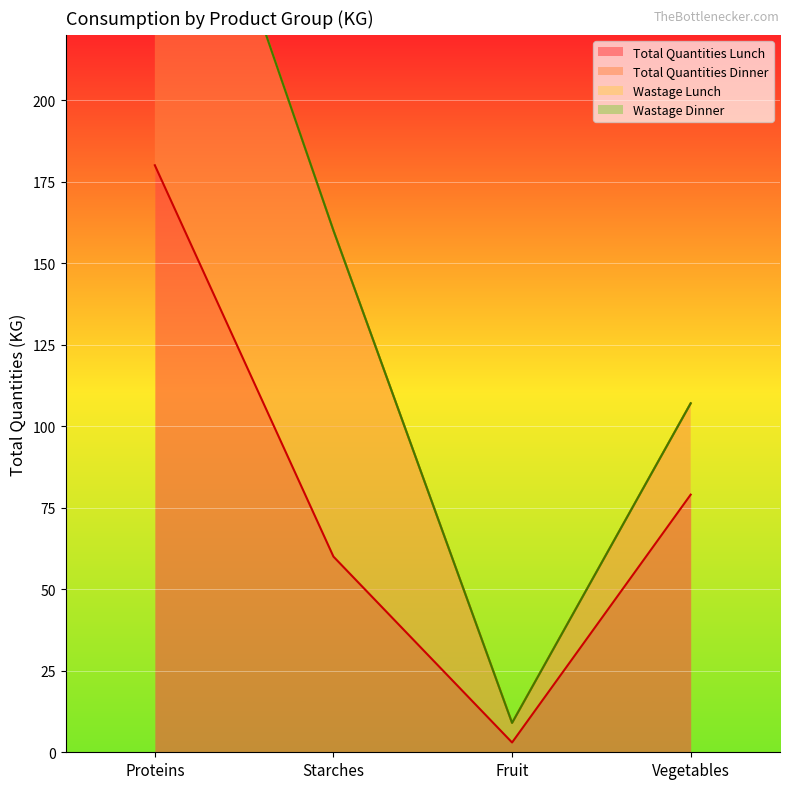

What is the total value across all series at Fruit?

9